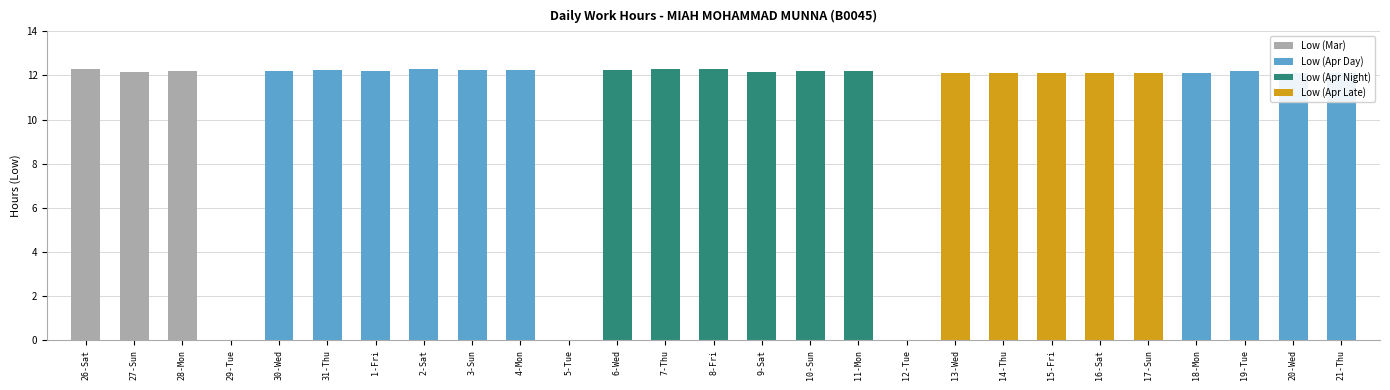

Where does the data first go above 12?

26-Sat